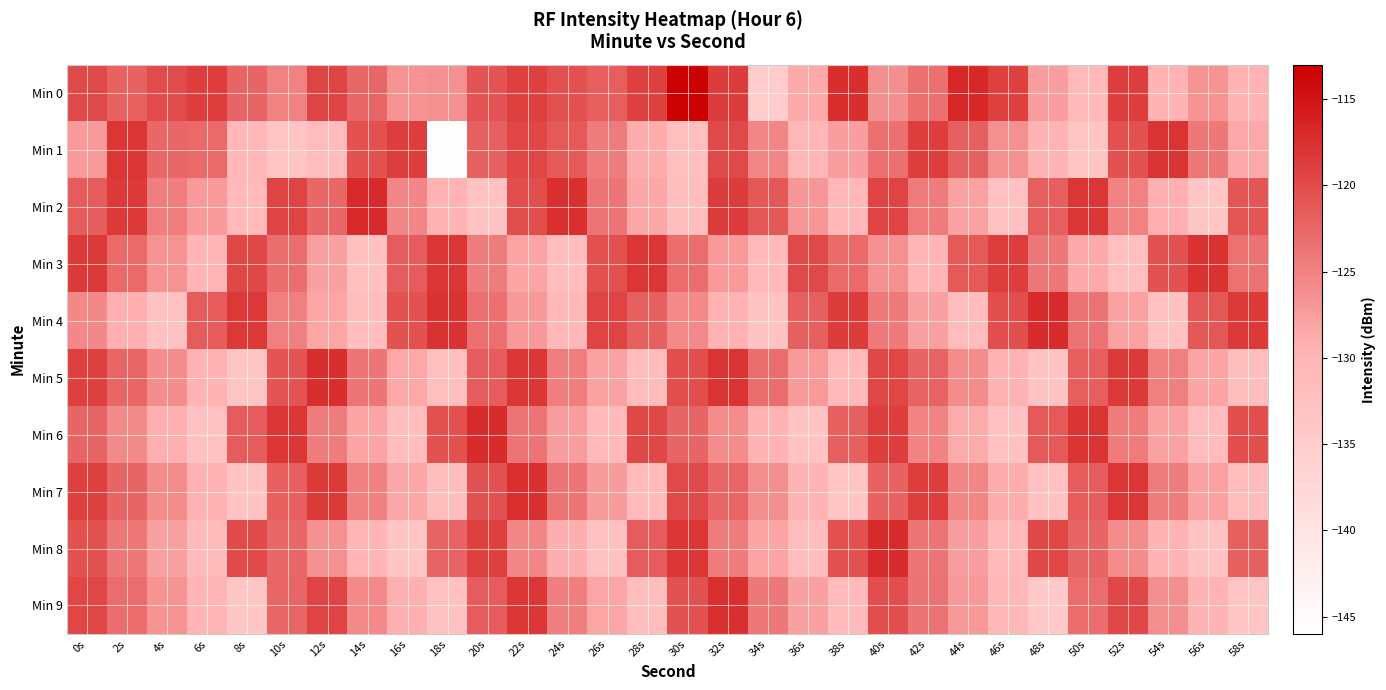

What is the spread (max minus min) of values at 6s?

14.2